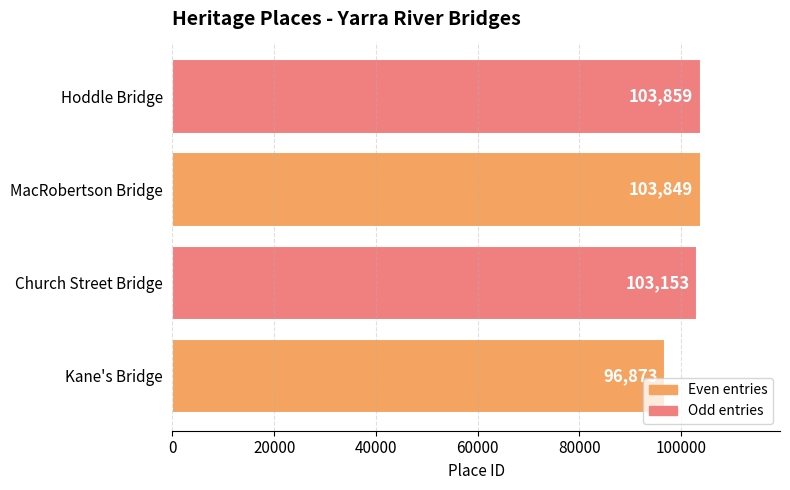

Which label corresponds to the largest value in the chart?

Hoddle Bridge